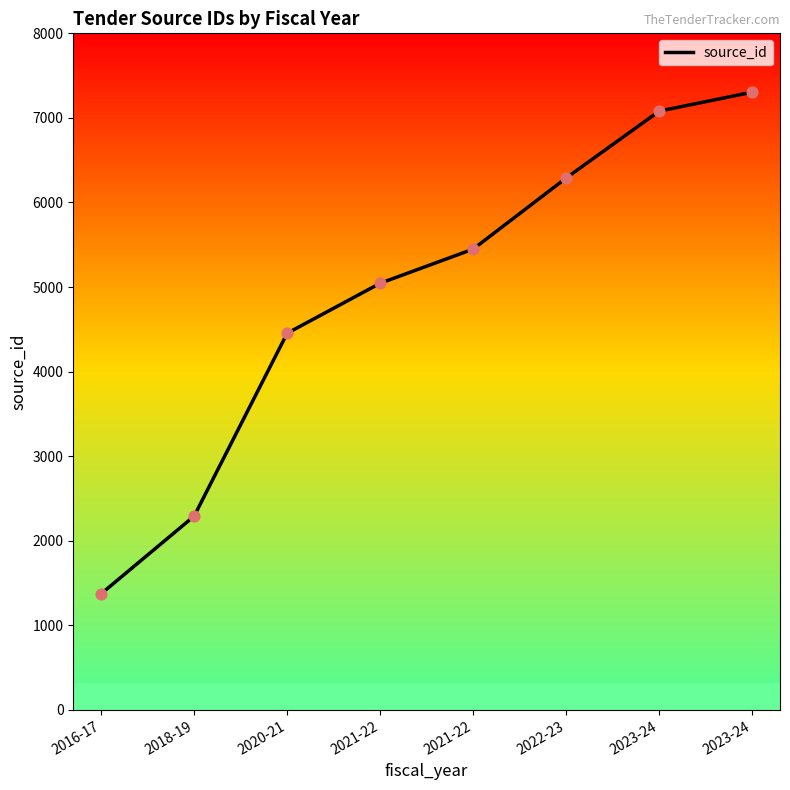

What is the change in value from 2016-17 to 2020-21?

+3080